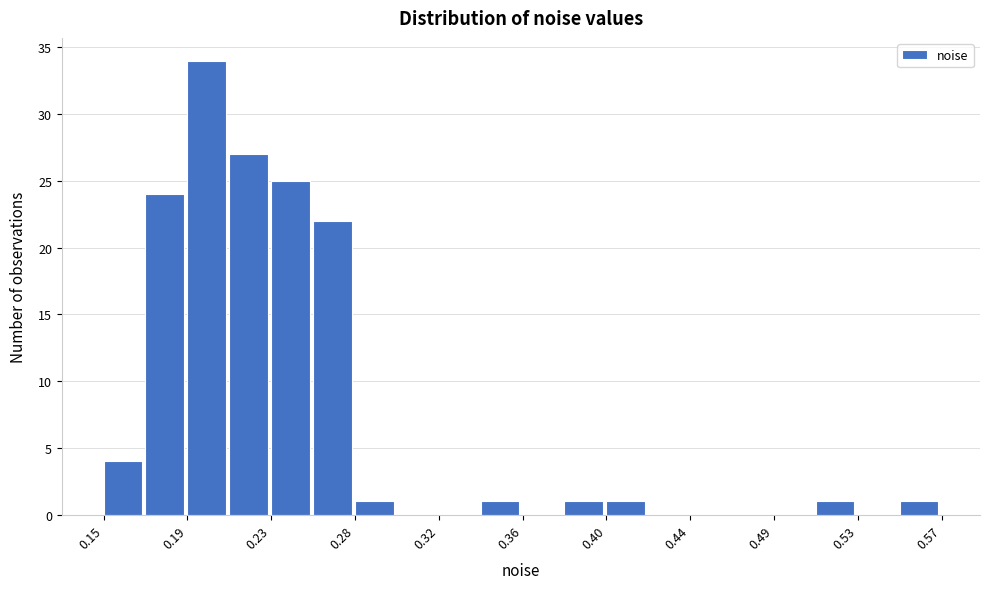

How tall is the bar that spans 0.505 to 0.530 on the x-axis? Neither the bar edges nor the heights are printed on the chart, so give them approximately, as read against the axes.

1